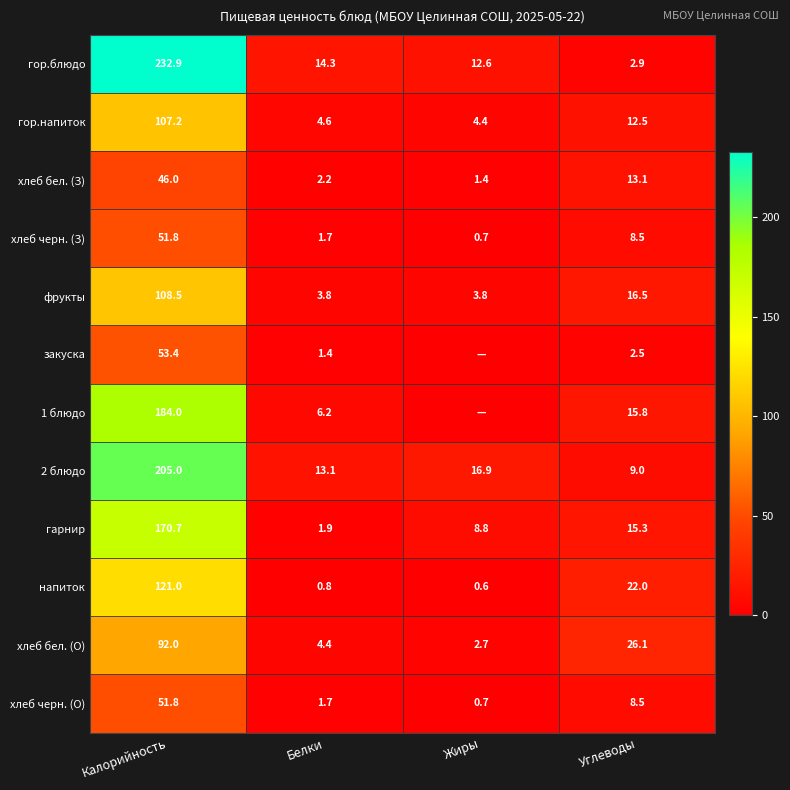

Which category has the highest value in the хлеб черн. (О) series?

Калорийность